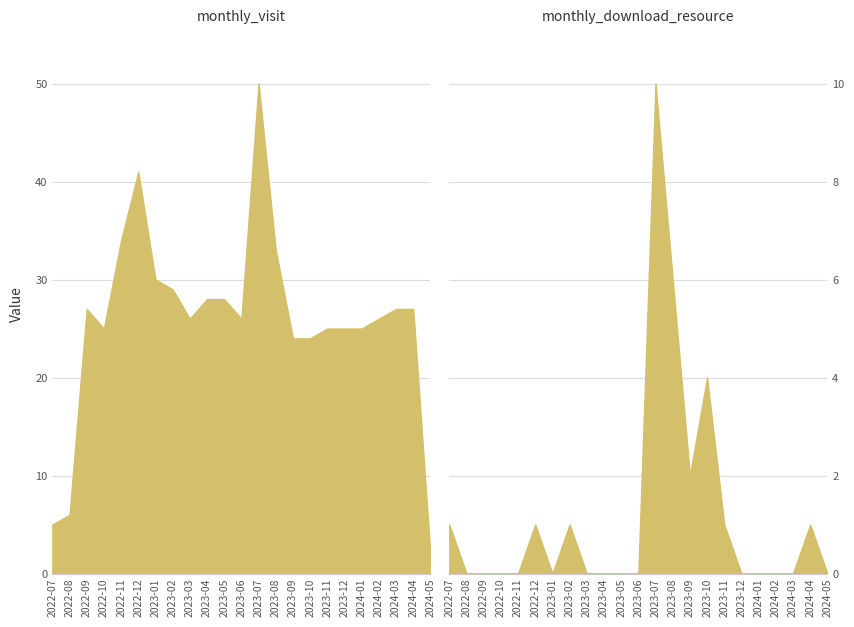

Reading right to left, list all the values displayed in this chart.

monthly_visit: 2024-05=2	2024-04=27	2024-03=27	2024-02=26	2024-01=25	2023-12=25	2023-11=25	2023-10=24	2023-09=24	2023-08=33	2023-07=50	2023-06=26	2023-05=28	2023-04=28	2023-03=26	2023-02=29	2023-01=30	2022-12=41	2022-11=34	2022-10=25	2022-09=27	2022-08=6	2022-07=5
monthly_download_resource: 2024-05=0	2024-04=1	2024-03=0	2024-02=0	2024-01=0	2023-12=0	2023-11=1	2023-10=4	2023-09=2	2023-08=6	2023-07=10	2023-06=0	2023-05=0	2023-04=0	2023-03=0	2023-02=1	2023-01=0	2022-12=1	2022-11=0	2022-10=0	2022-09=0	2022-08=0	2022-07=1